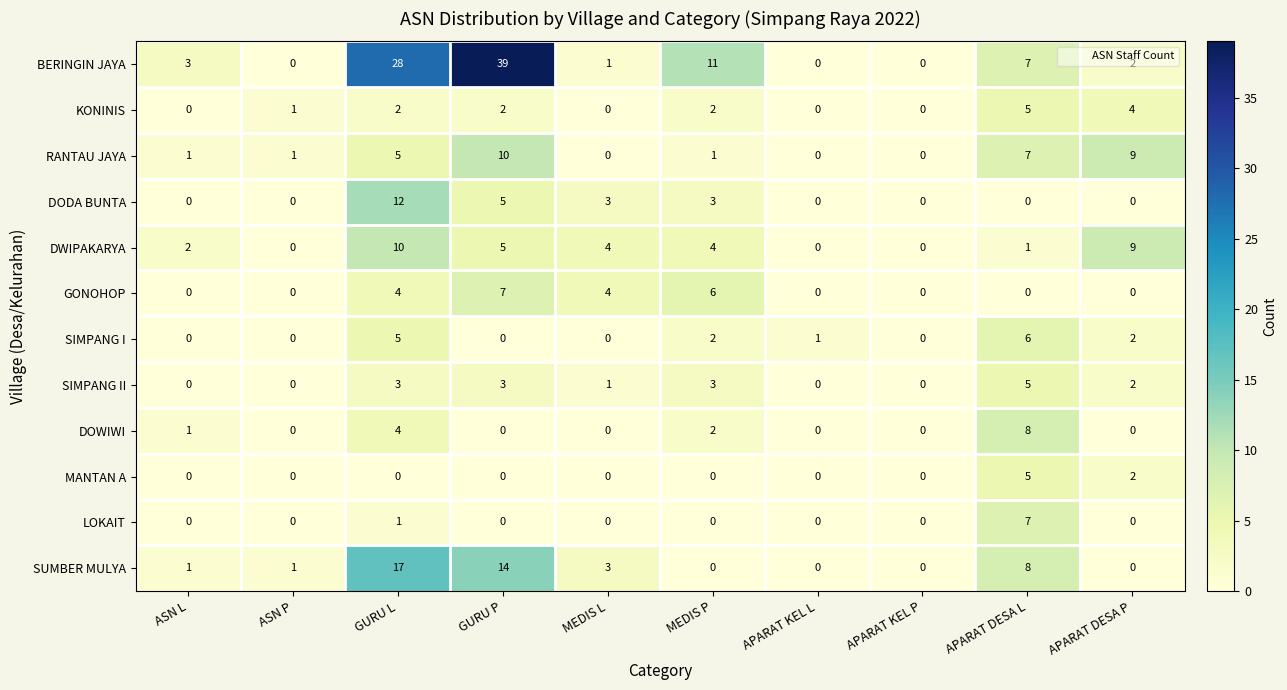

How many positive values does the DODA BUNTA series have?

4